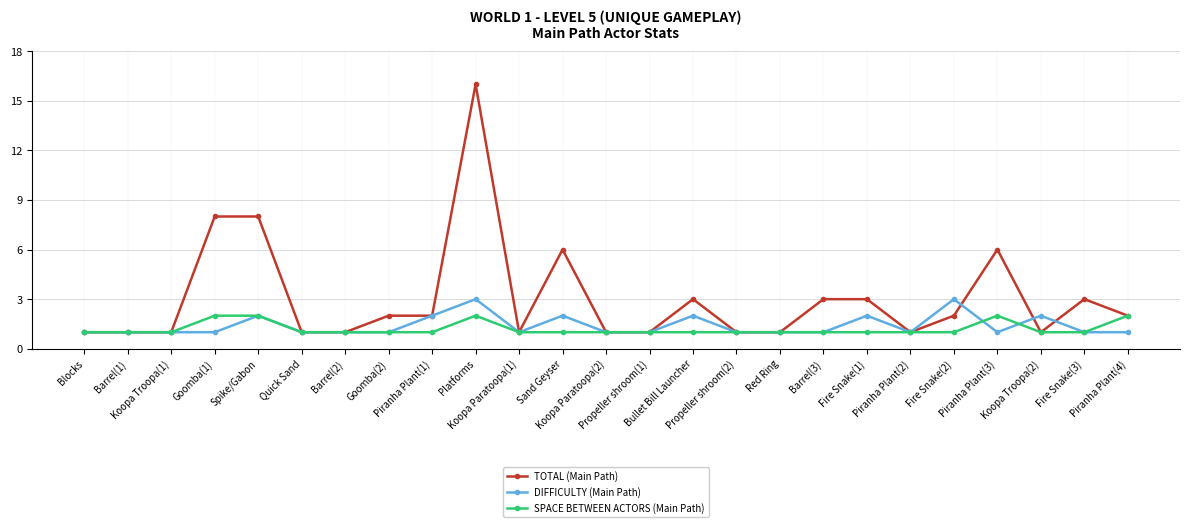

What position from the left is Fire Snake(2)?

21